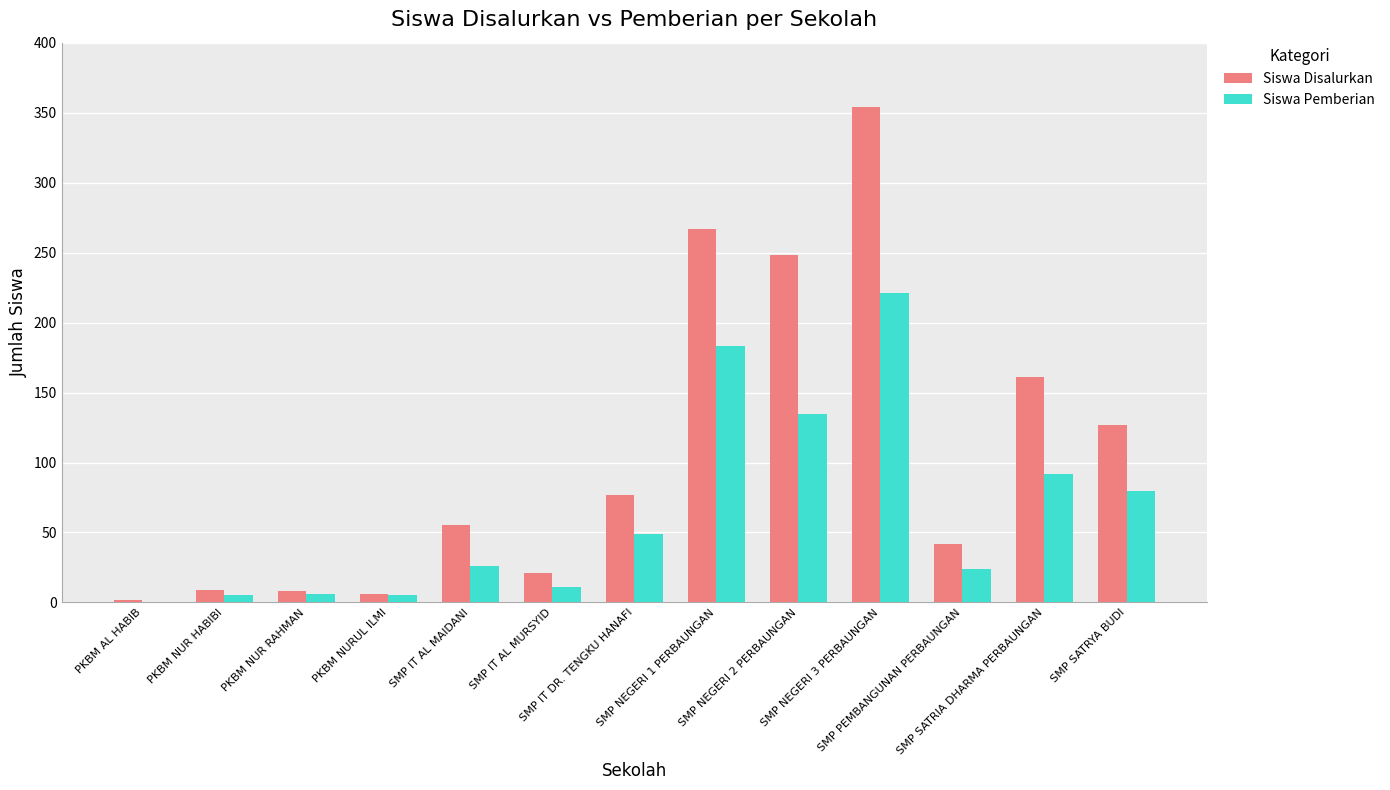

Which series has the largest range (max minus min)?

Siswa Disalurkan